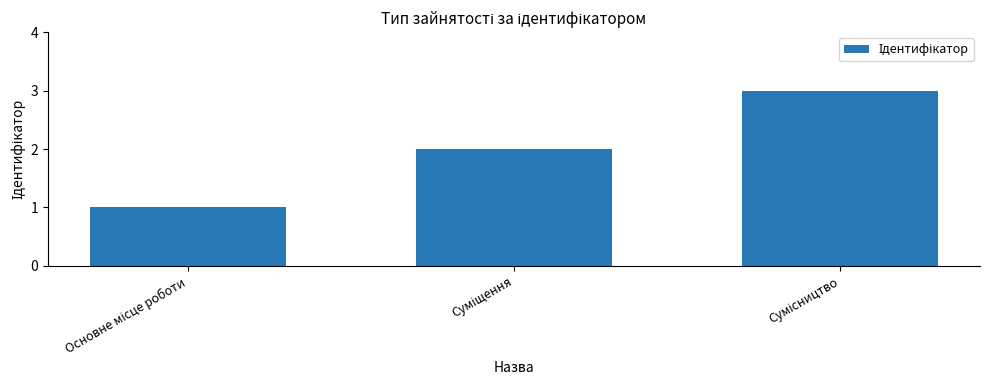

What is the sum of all values?

6